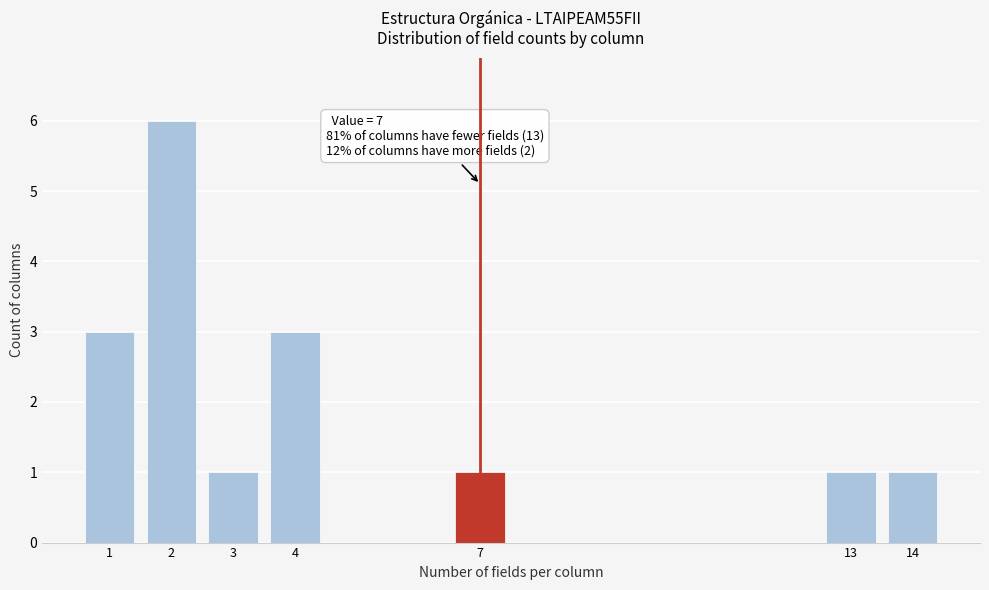

Reading right to left, what are all the values shown in this chart?

14=1	13=1	7=1	4=3	3=1	2=6	1=3